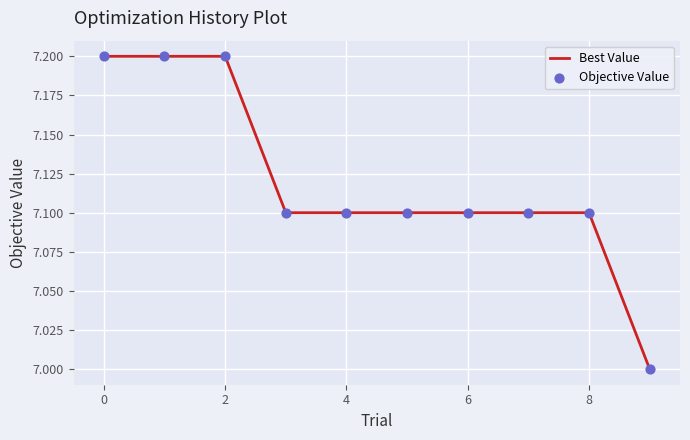

What is the greatest value displayed?

7.2